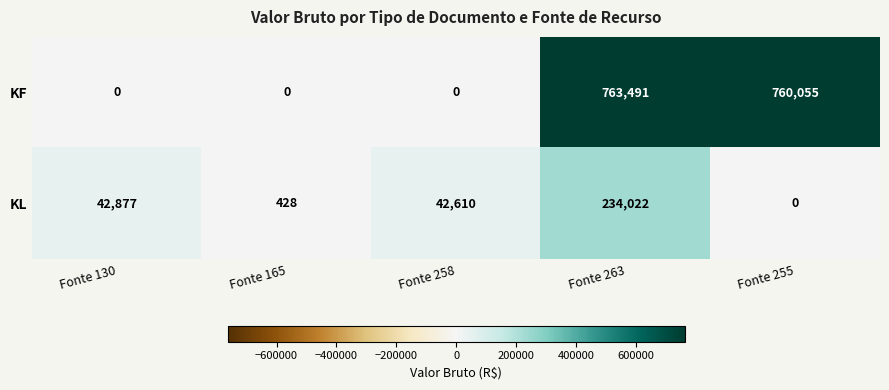

At which label is KF closest to 381745?

Fonte 255